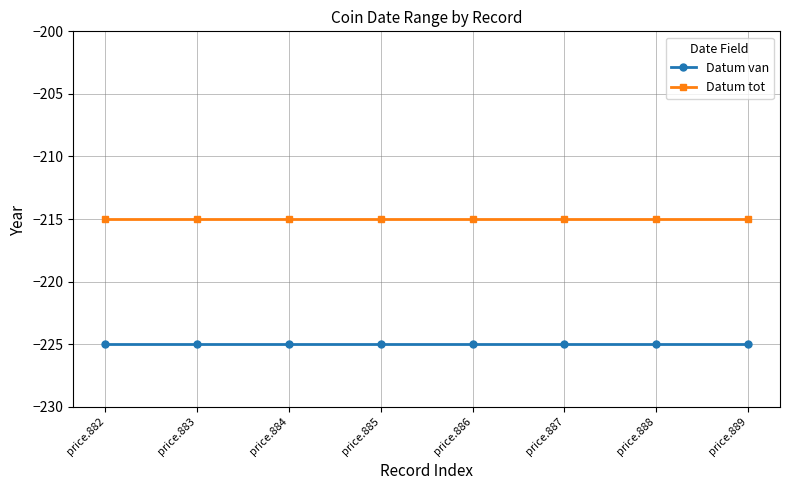

What is the sum of the Datum tot values at price.888 and price.887?

-430